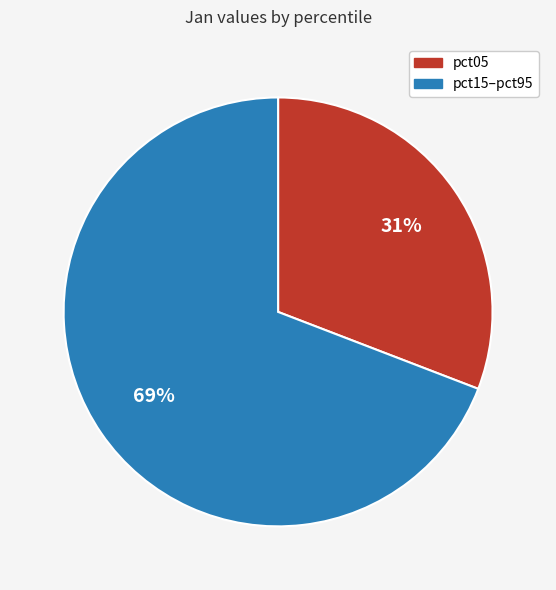

To the nearest percent, what is the difference between the largest and smallest slice percentages?

38%